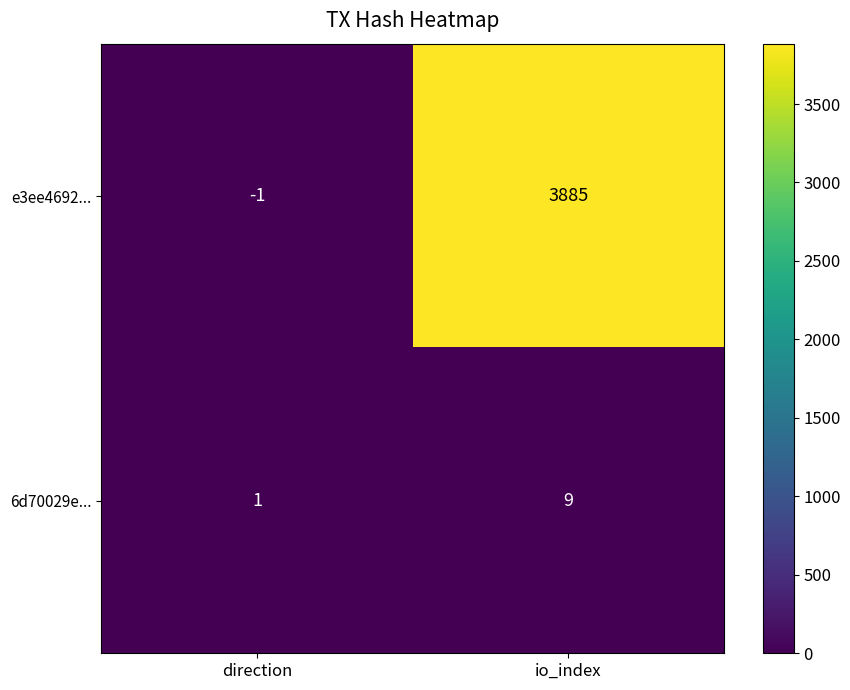

At which category is the sum across all series the highest?

io_index